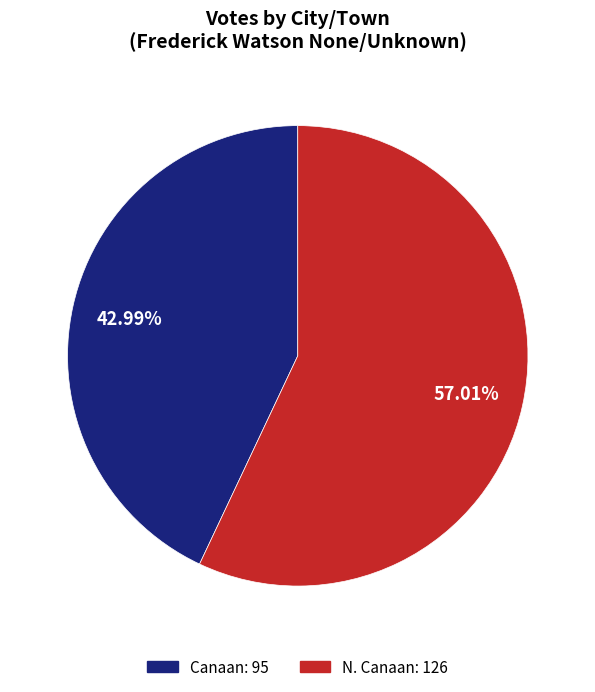

To the nearest percent, what is the average slice percentage?

50%